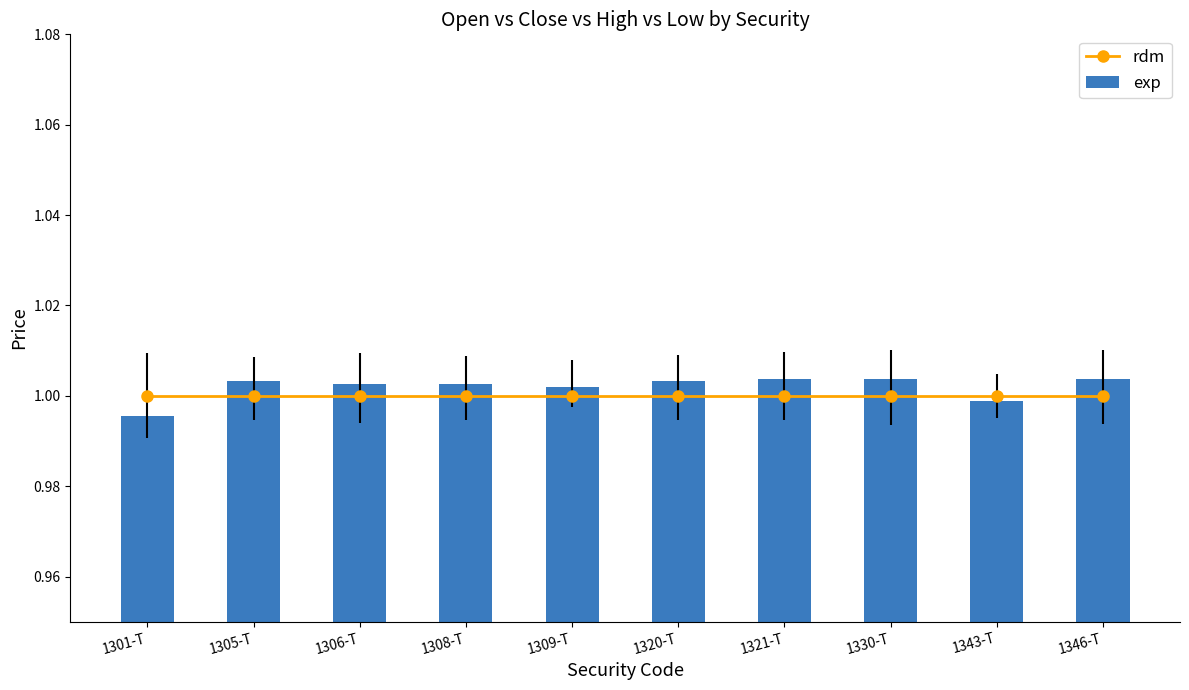

Which category has the lowest value across all series?

1301-T